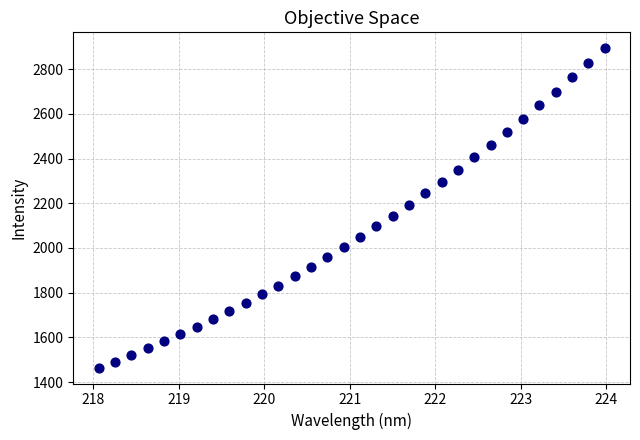

What is the range of X values (max minus min)?

5.9